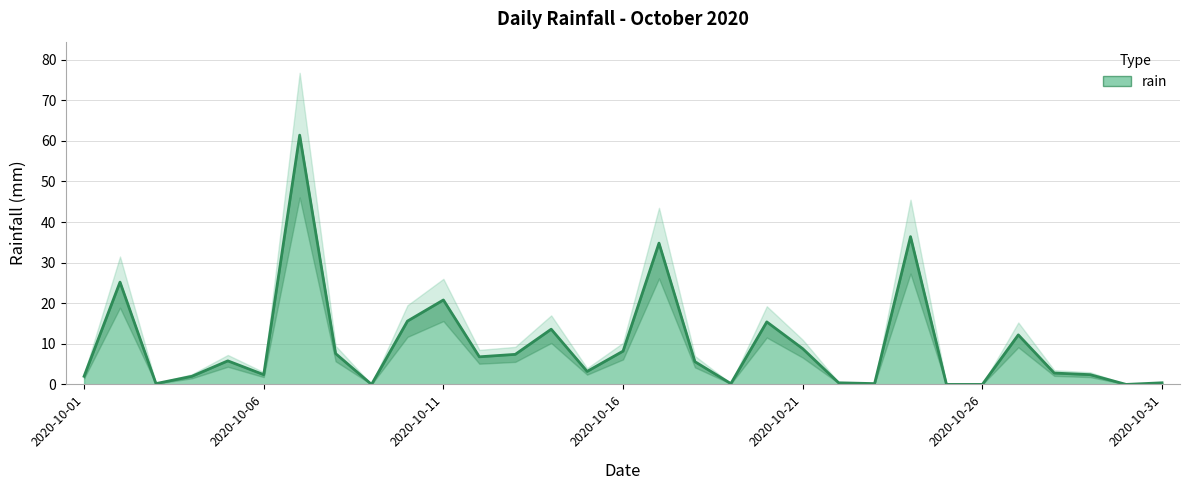

True or false: the data shows -27.1 at 2020-10-25.

False